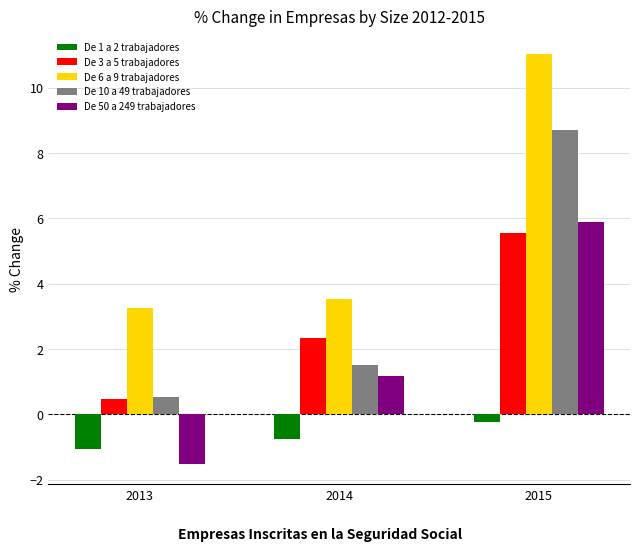

The De 10 a 49 trabajadores series shows 2.2 at 2014. True or false?

False